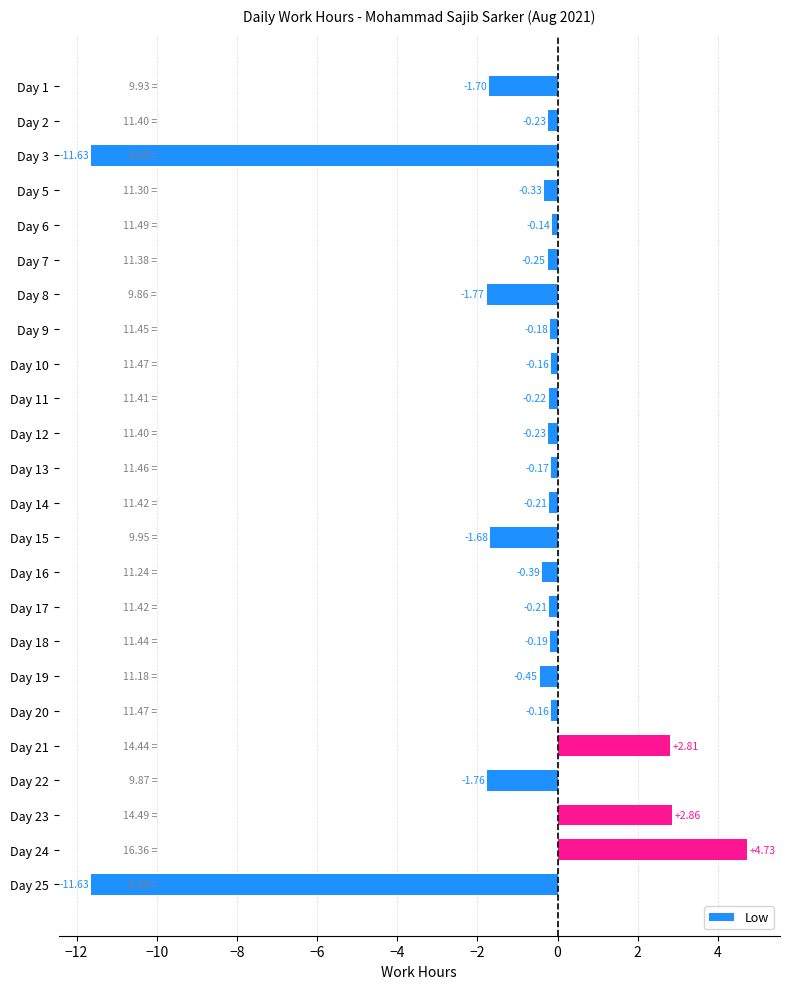

What is the difference between the second highest and minimum values?

14.5